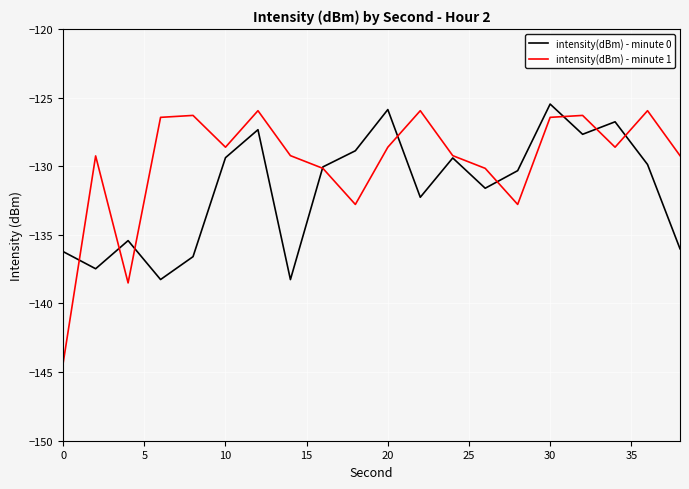

How many lines are shown in the chart?

2